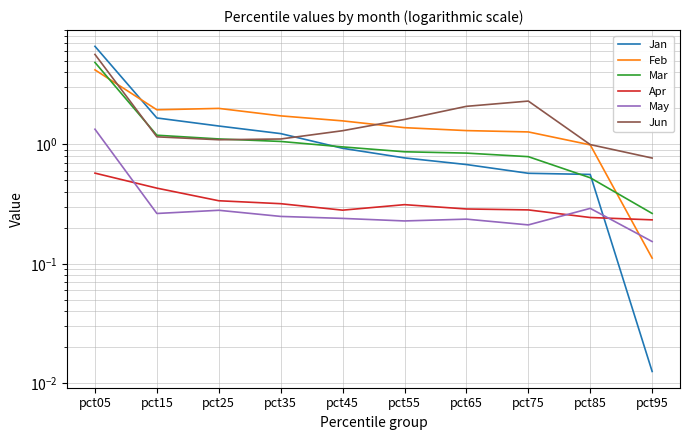

How many lines are shown in the chart?

6